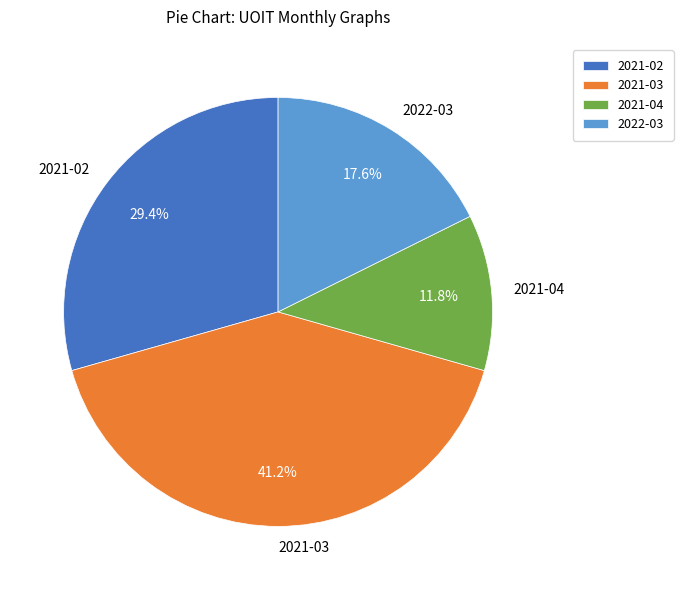

Does any single category account for the majority?

No